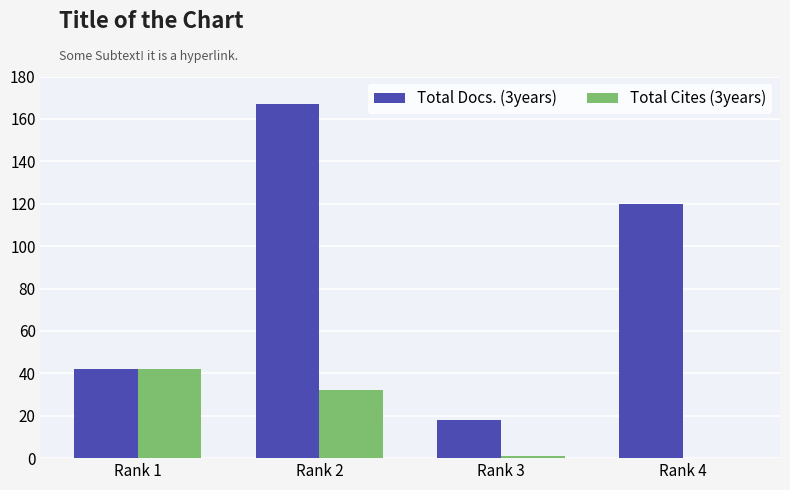

Between Rank 1 and Rank 2, which series saw the biggest shift?

Total Docs. (3years)